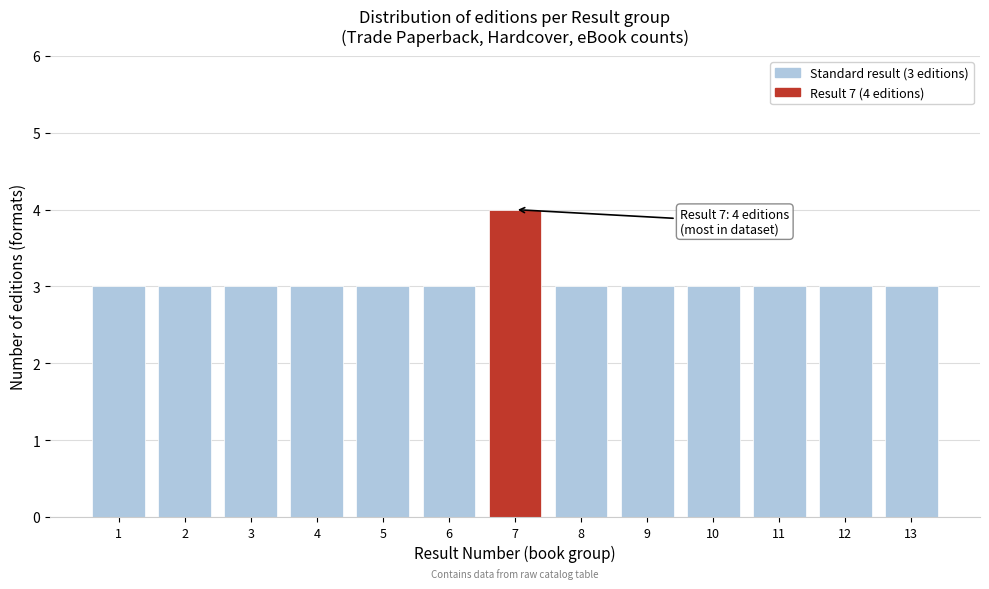

Reading left to right, transcribe all the data shown in this chart.

1=3	2=3	3=3	4=3	5=3	6=3	7=4	8=3	9=3	10=3	11=3	12=3	13=3